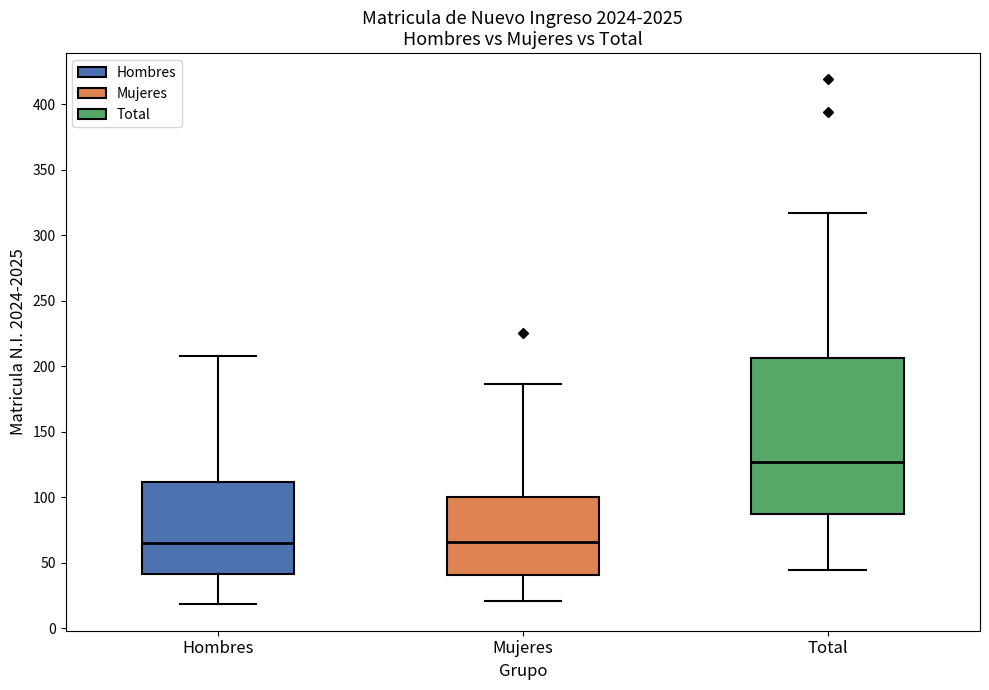

Which box's median line is the highest?

Total